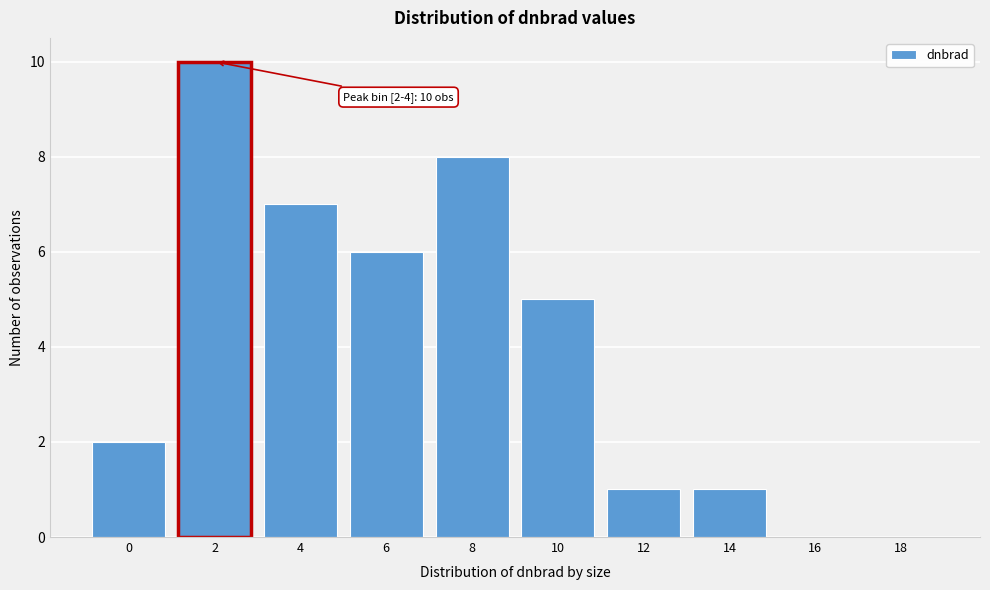

Reading left to right, list all the values displayed in this chart.

0=2	2=10	4=7	6=6	8=8	10=5	12=1	14=1	16=0	18=0